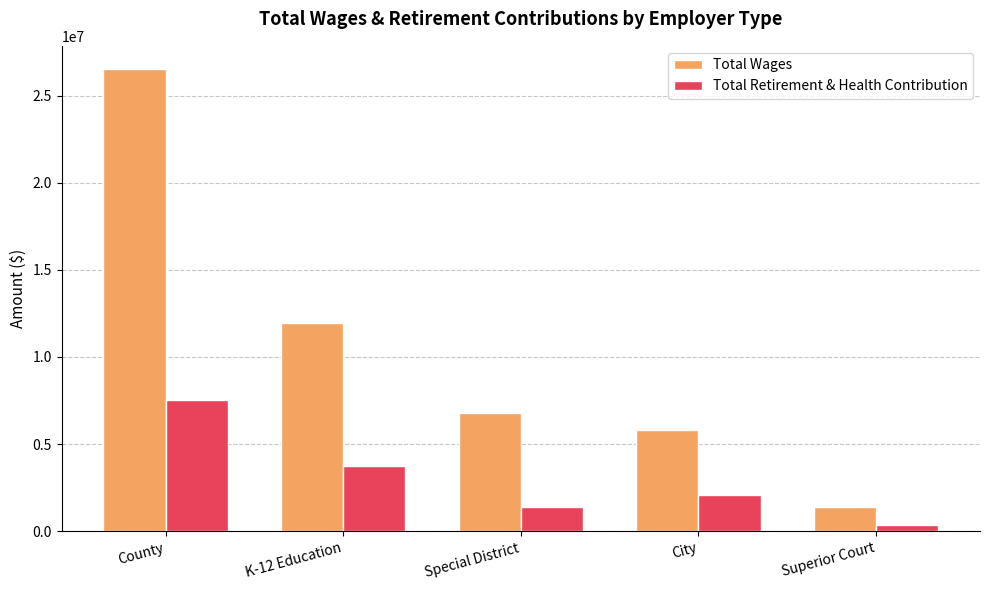

List the series in order of their peak value, highest first.

Total Wages, Total Retirement & Health Contribution